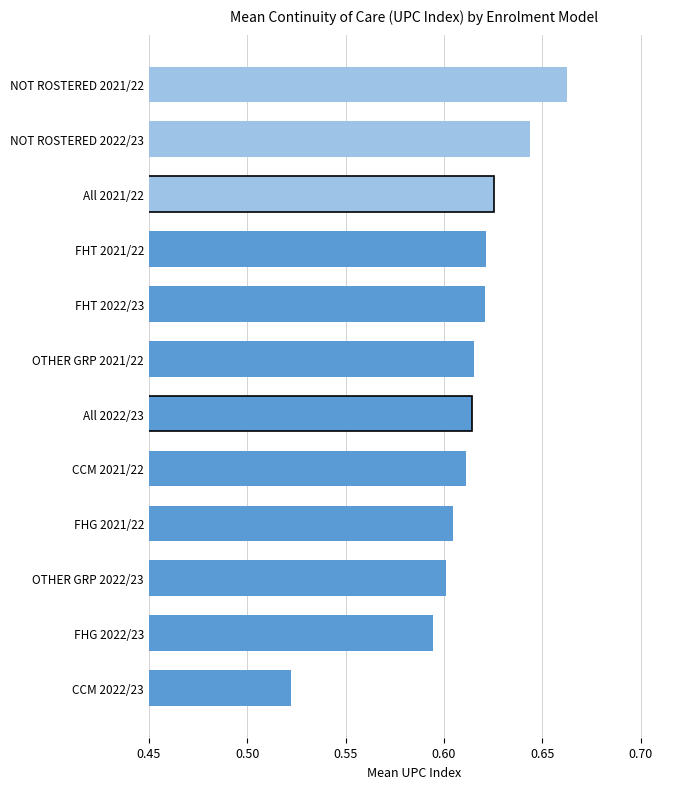

The chart shows a value of 0.6 at OTHER GRP 2021/22. True or false?

True